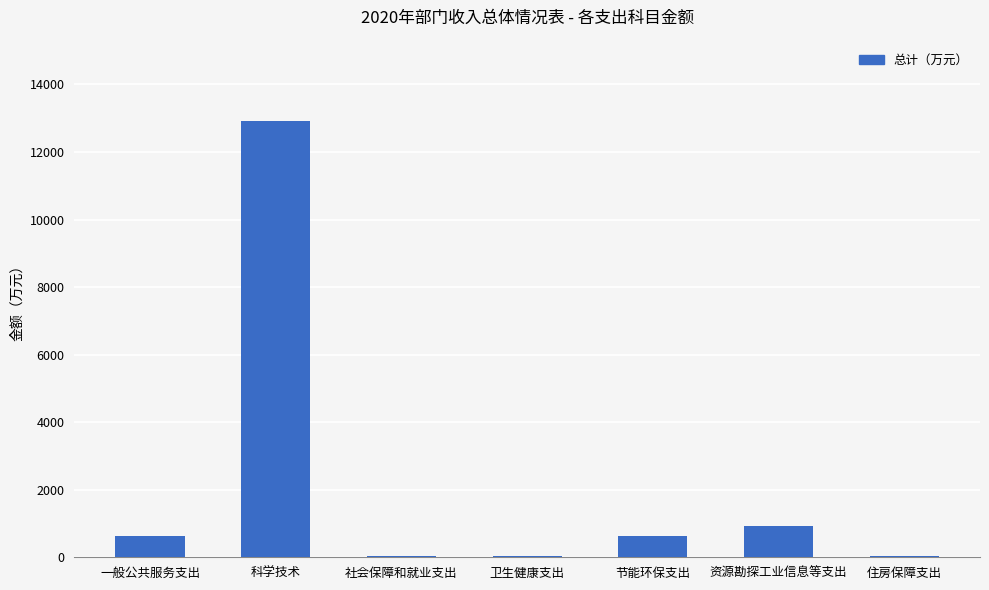

True or false: the data shows 17361.1 at 科学技术.

False